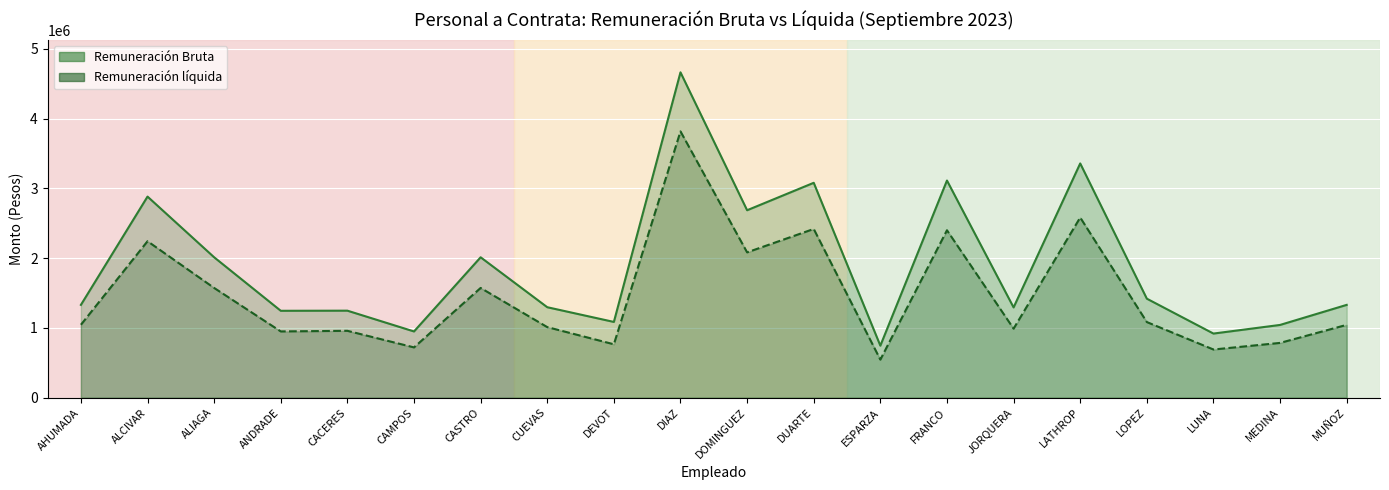

The Remuneración líquida series shows 2581462 at LATHROP. True or false?

True